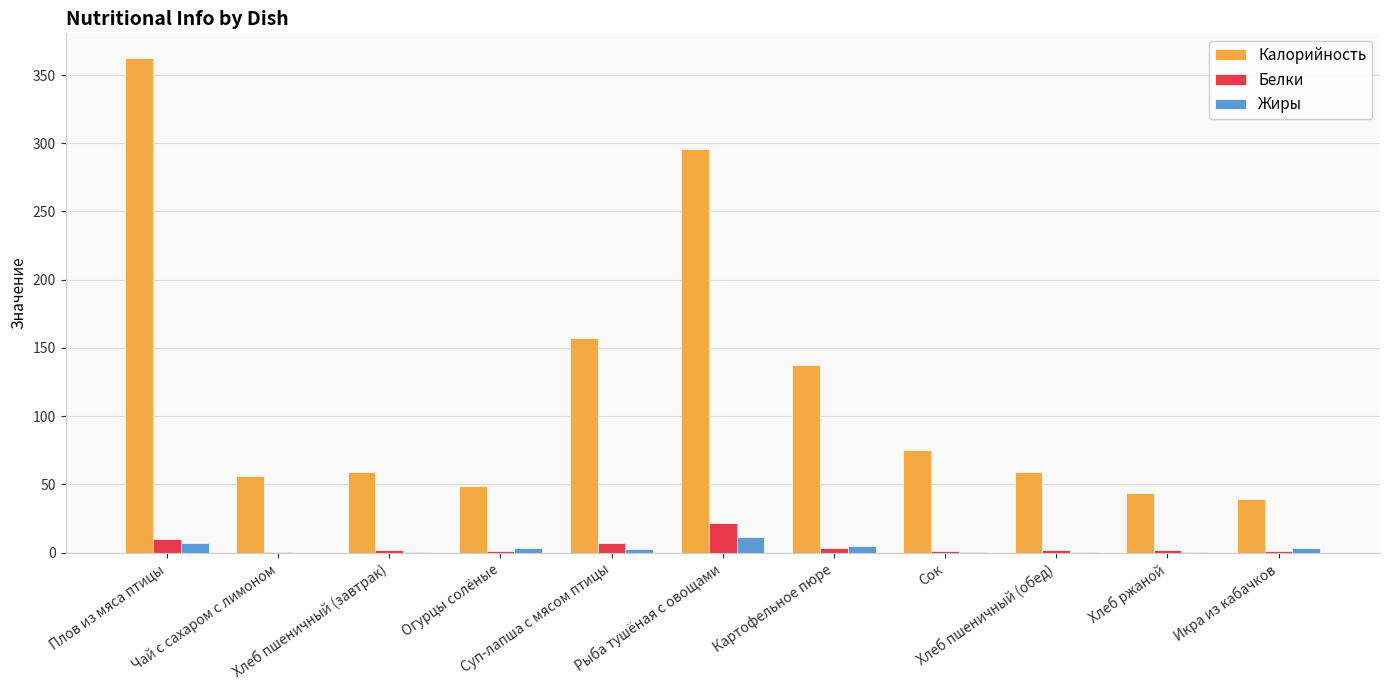

Are the bars horizontal?

No